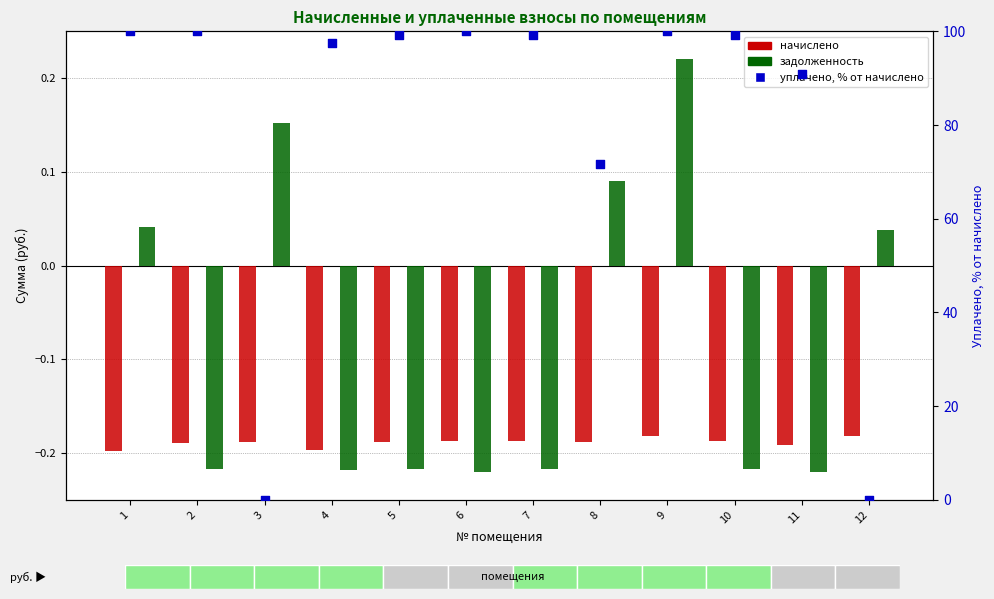

Which series has the widest spread of Y values?

уплачено, % от начислено